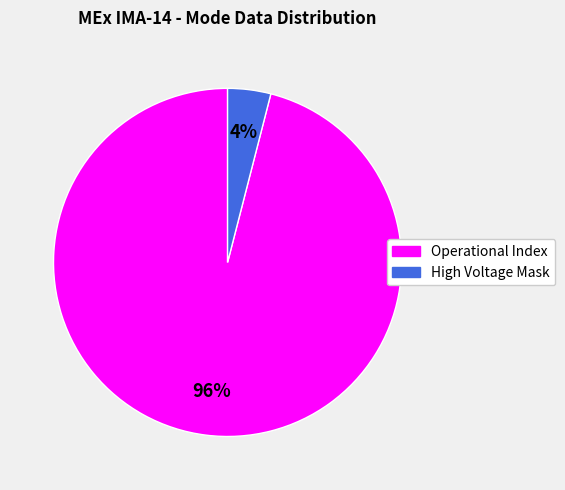

Which slice represents more than half of the pie?

Operational Index